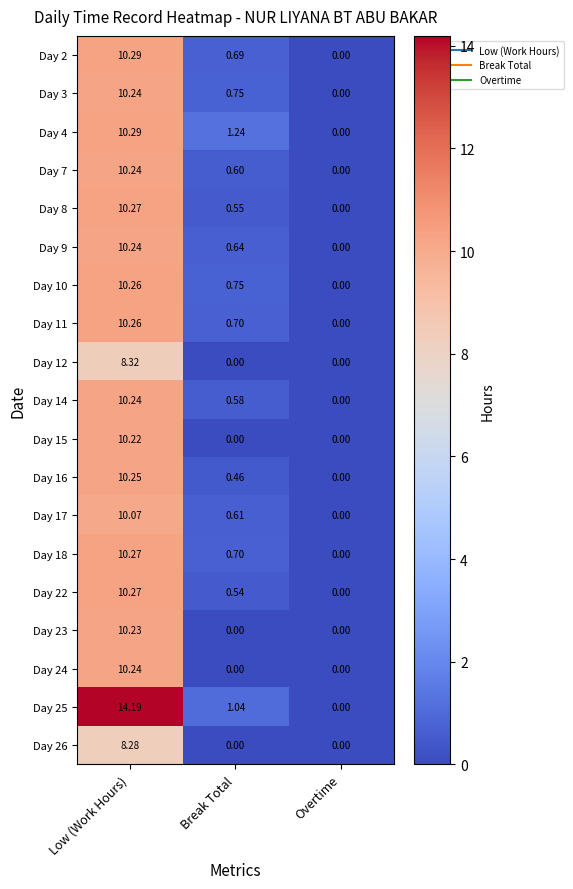

Which category has the highest value across all series?

Low (Work Hours)